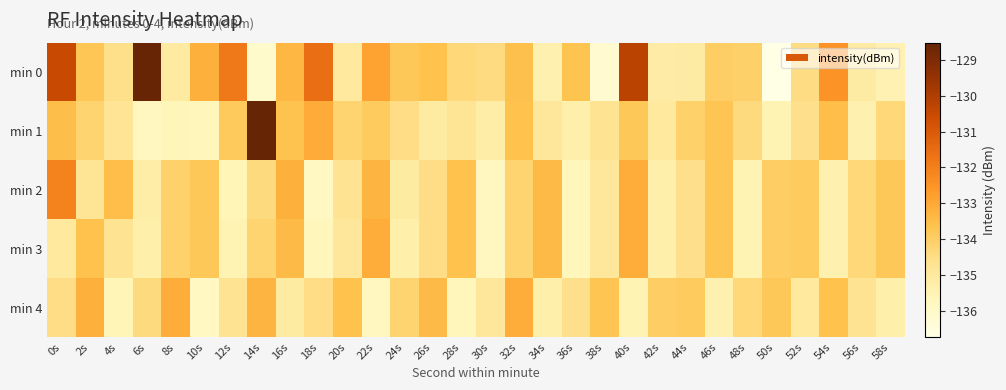

At which category does the chart reach its peak across all series?

14s